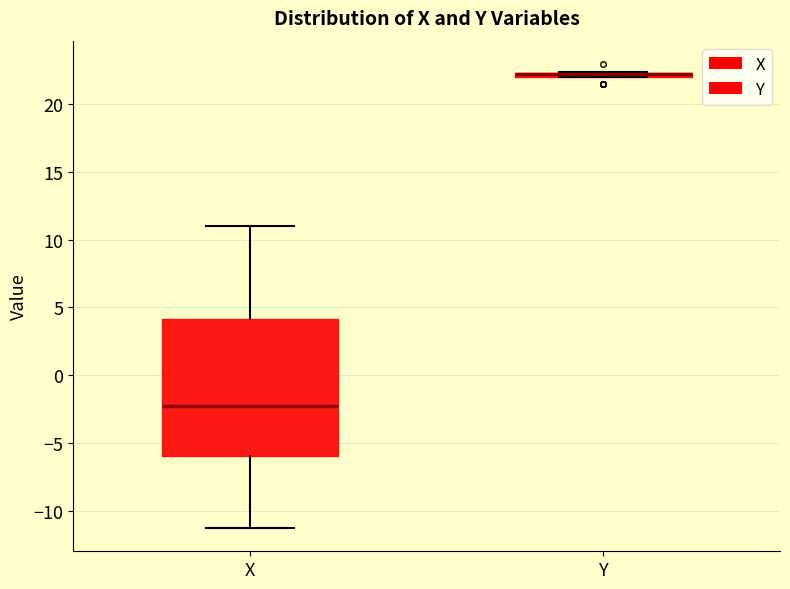

Where is the lower edge of the box for Y on the y-axis? The values are not printed on the chart, so give them approximately, as read against the axis.

22.0